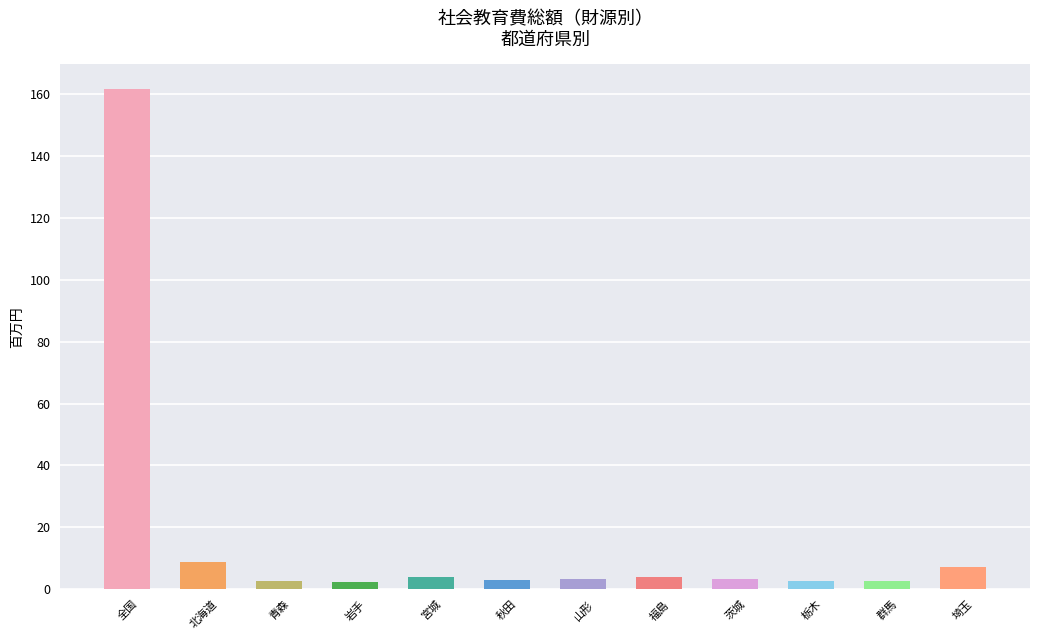

What is the label of the 2nd bar from the left?

北海道